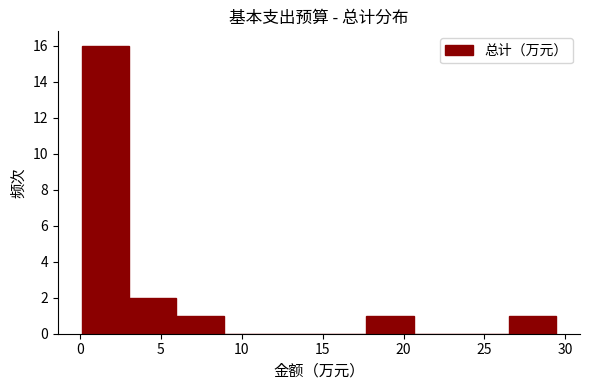

Over which range of the x-axis is the bar tallest?

0.0 to 3.0